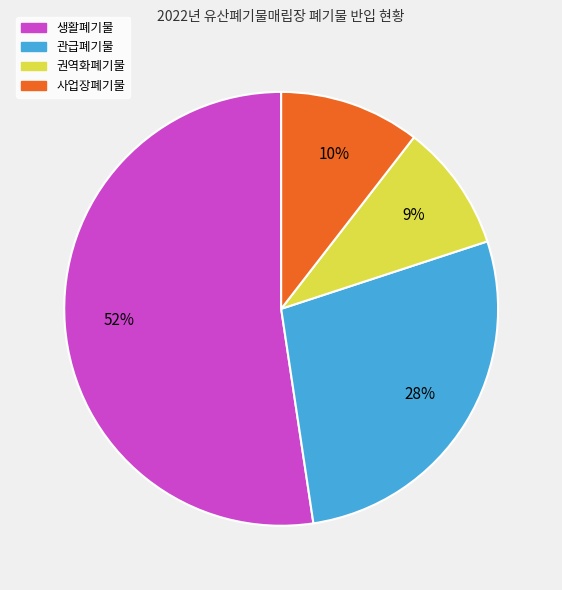

Rank the categories by value from lowest to highest.

권역화폐기물, 사업장폐기물, 관급폐기물, 생활폐기물